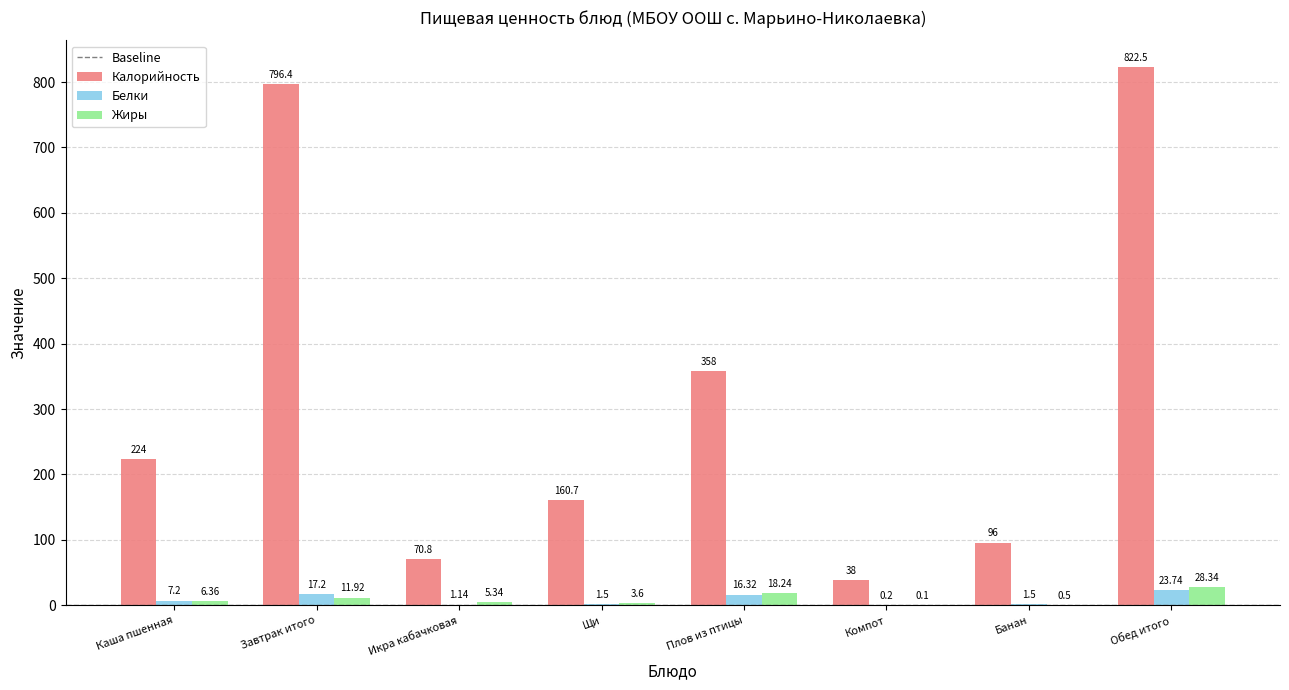

Is it true that Белки equals 23.7 at Обед итого?

True